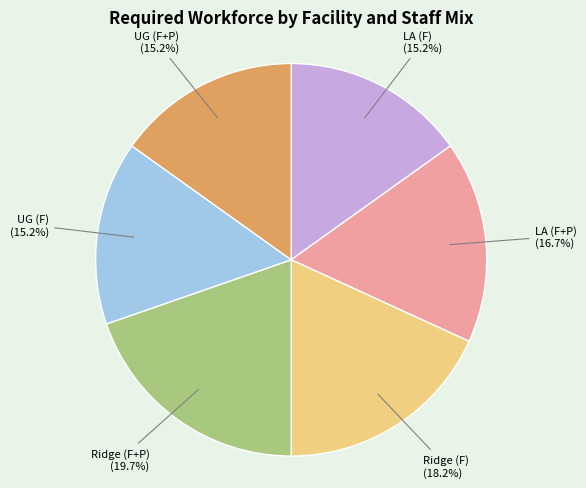

Which has a higher value, Ridge (F+P) or Ridge (F)?

Ridge (F+P)